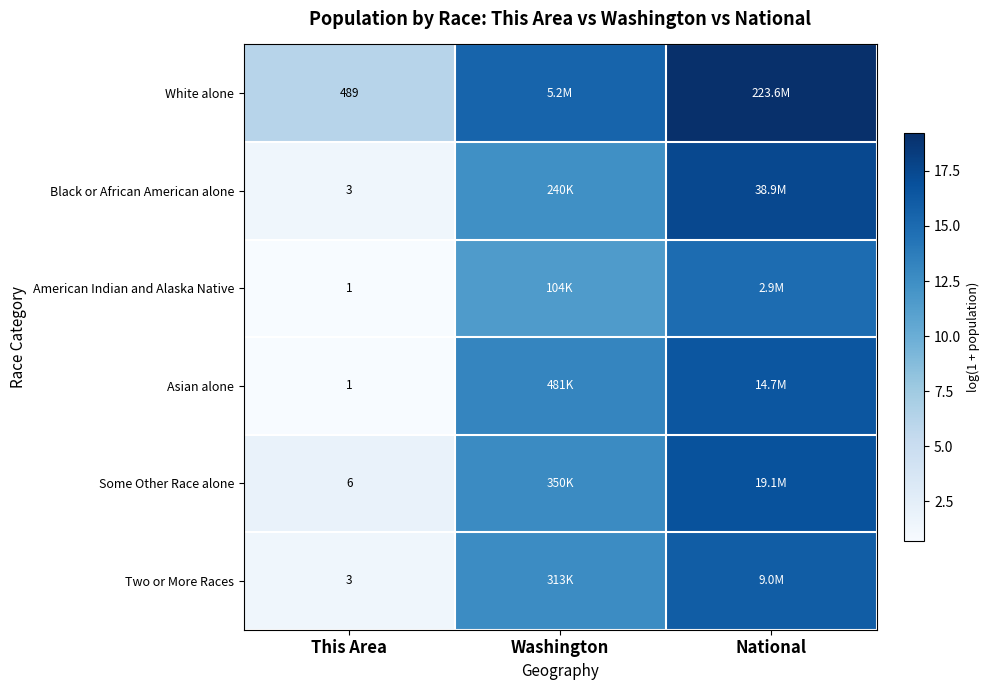

At which label does American Indian and Alaska Native reach its minimum?

This Area